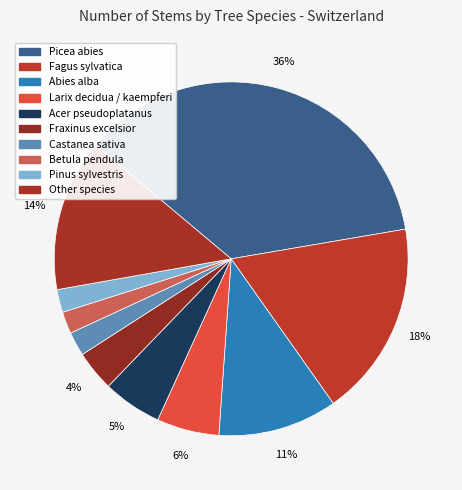

Which has a higher value, Pinus sylvestris or Picea abies?

Picea abies